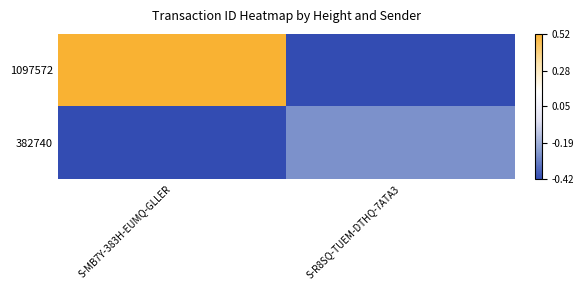

Which series changed the most between S-MB7Y-383H-EUMQ-GLLER and S-R8SQ-TUEM-DTHQ-7ATA3?

1097572